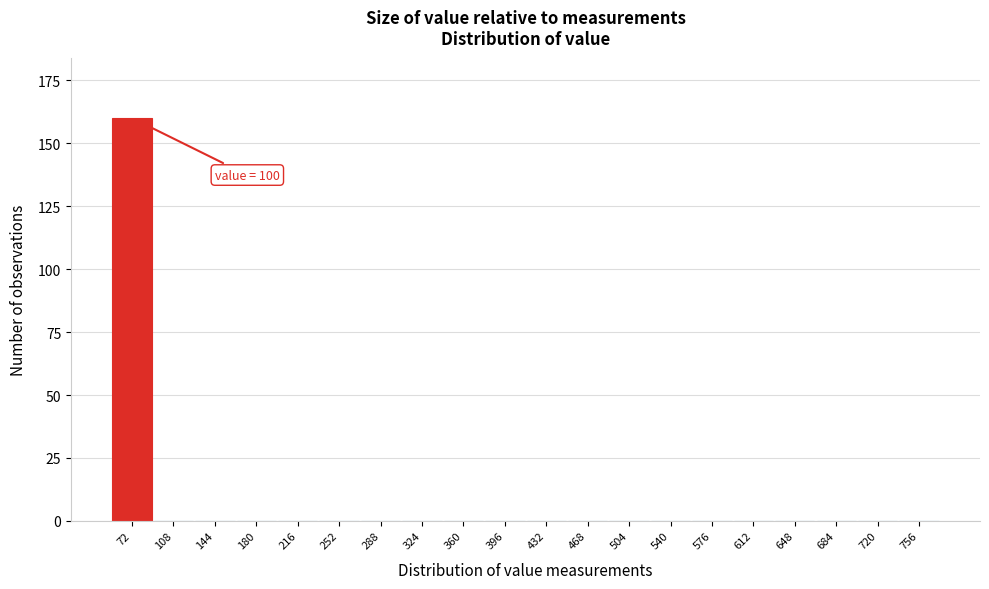

Reading right to left, what are all the values shown in this chart?

756=0	720=0	684=0	648=0	612=0	576=0	540=0	504=0	468=0	432=0	396=0	360=0	324=0	288=0	252=0	216=0	180=0	144=0	108=0	72=160